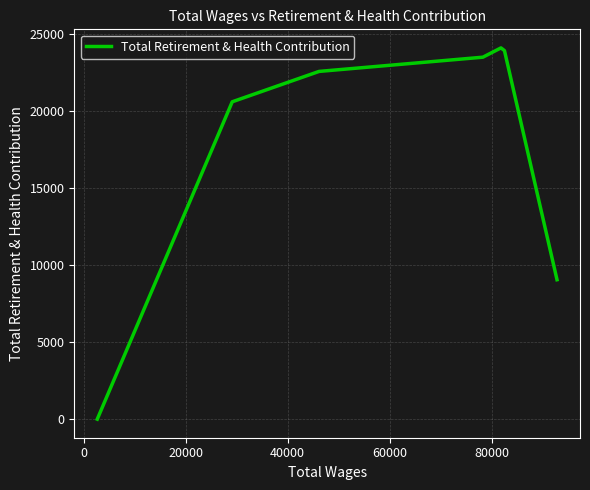

What is the greatest value displayed?

24096